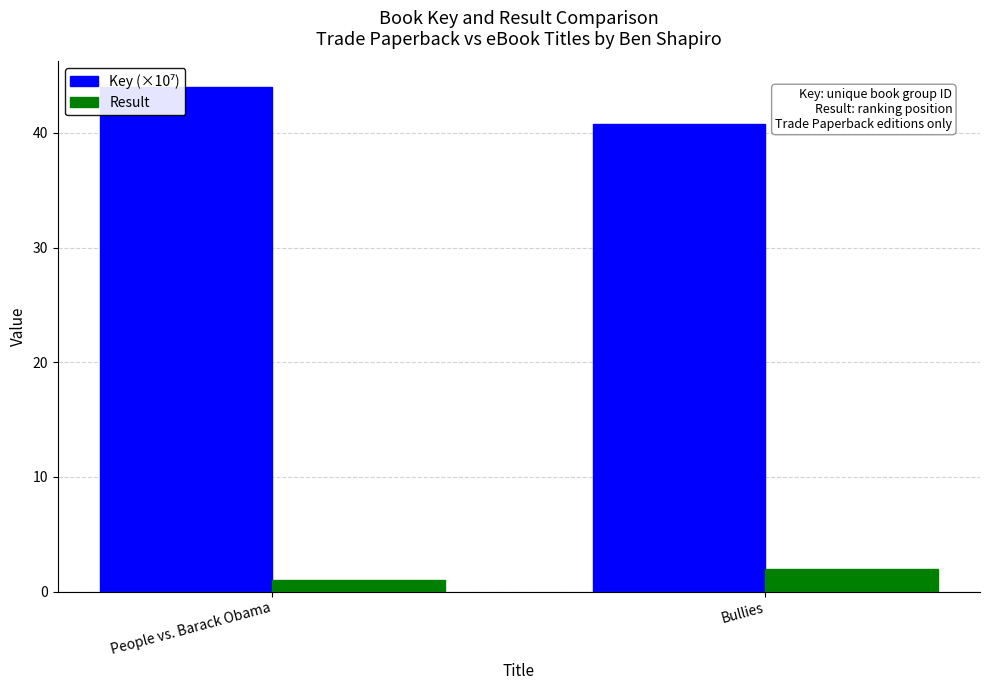

What is the smallest value displayed?

1.0